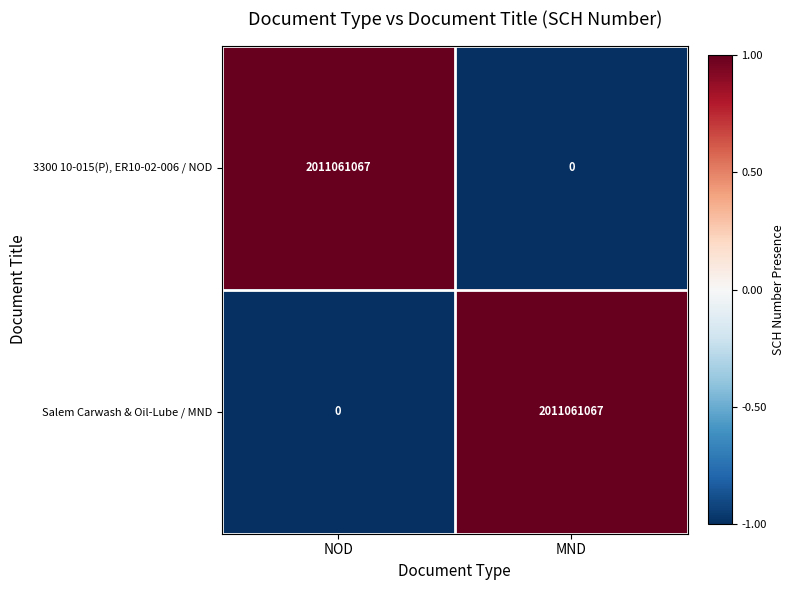

Where is 3300 10-015(P), ER10-02-006 / NOD nearest to the value 1005530533?

MND